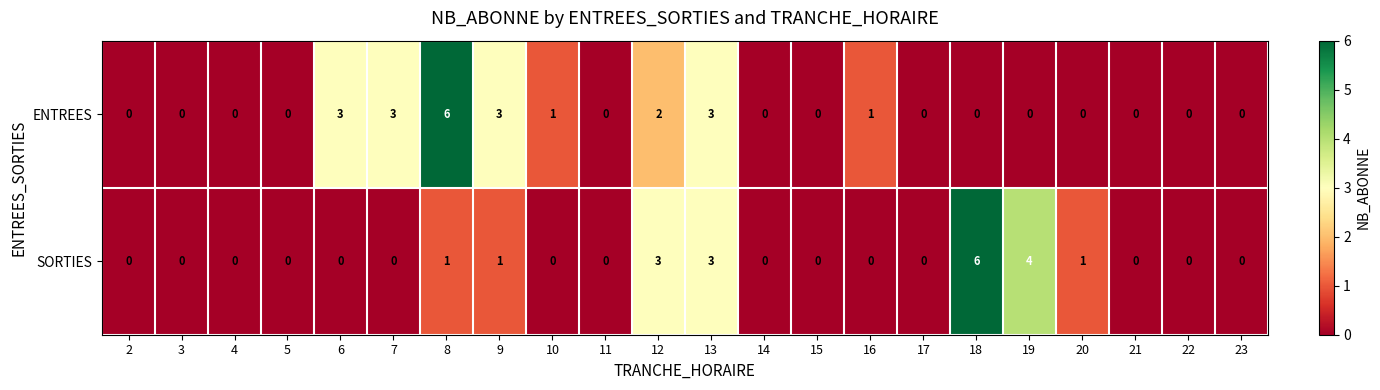

What is the sum of all SORTIES values?

19